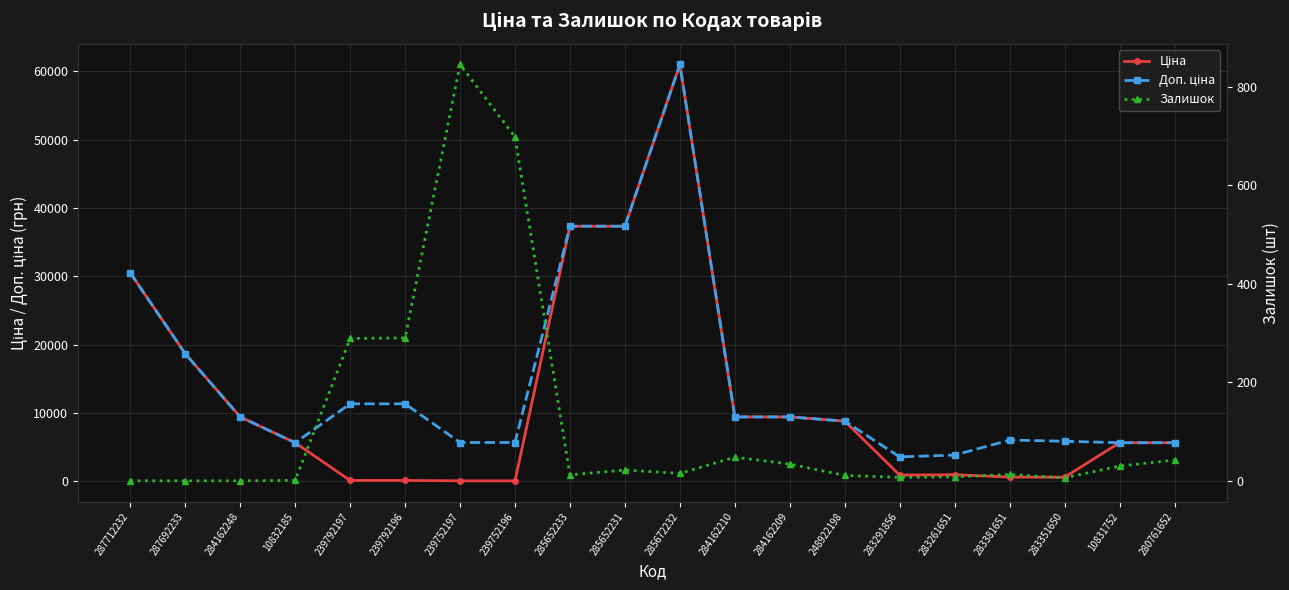

True or false: Доп. ціна and Залишок cross at least once.

False